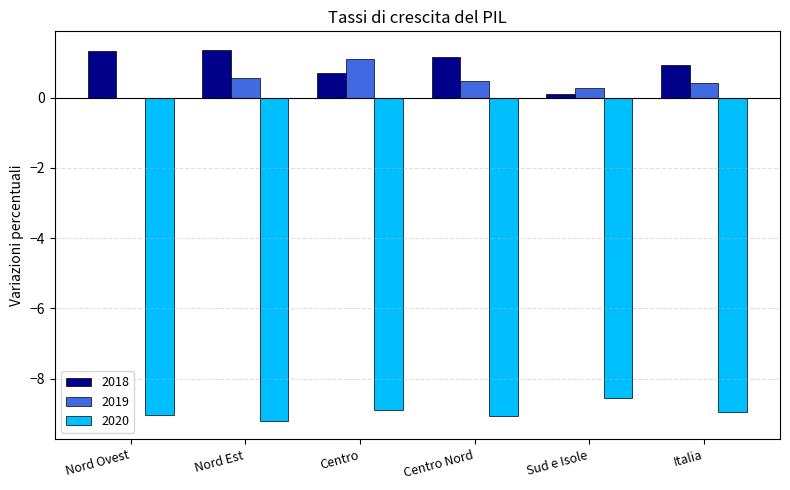

Count the number of categories in the chart.

6